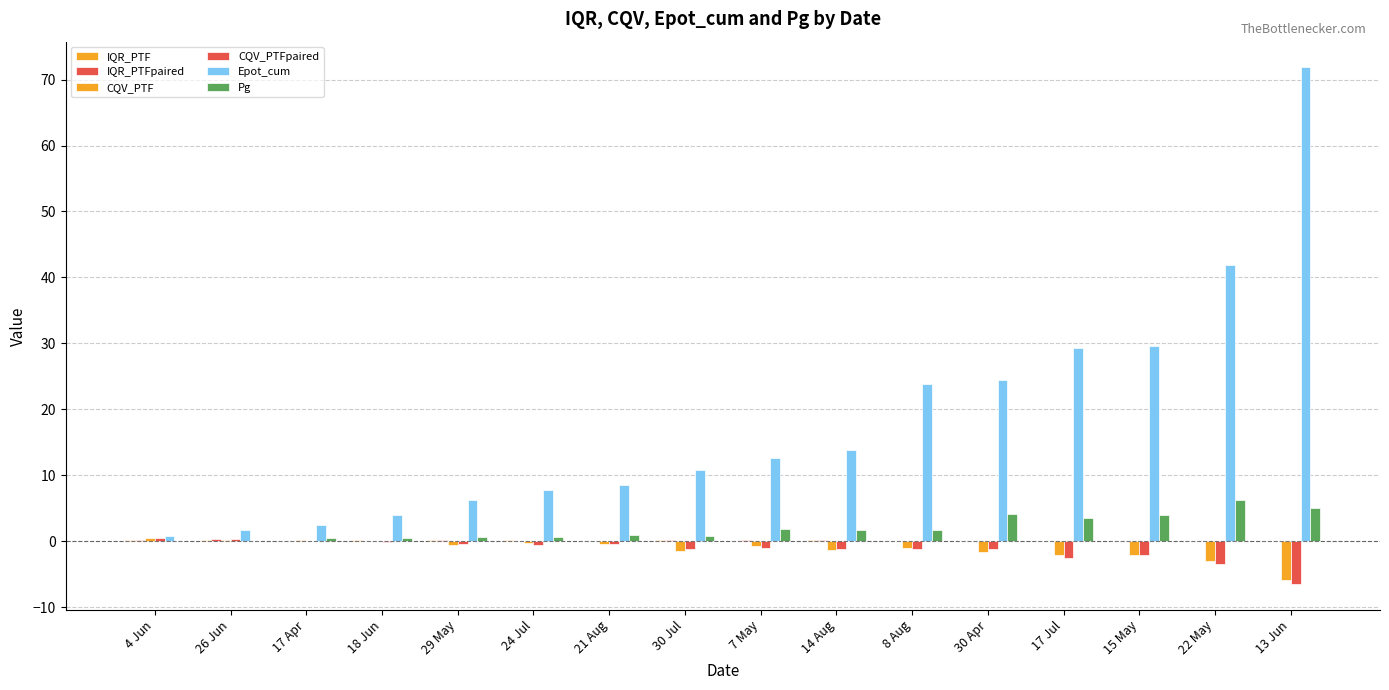

Which series has the largest range (max minus min)?

Epot_cum